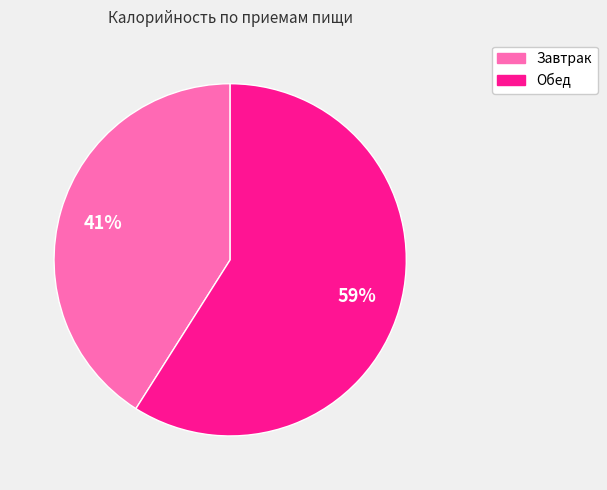

True or false: Завтрак accounts for 41% of the total.

True